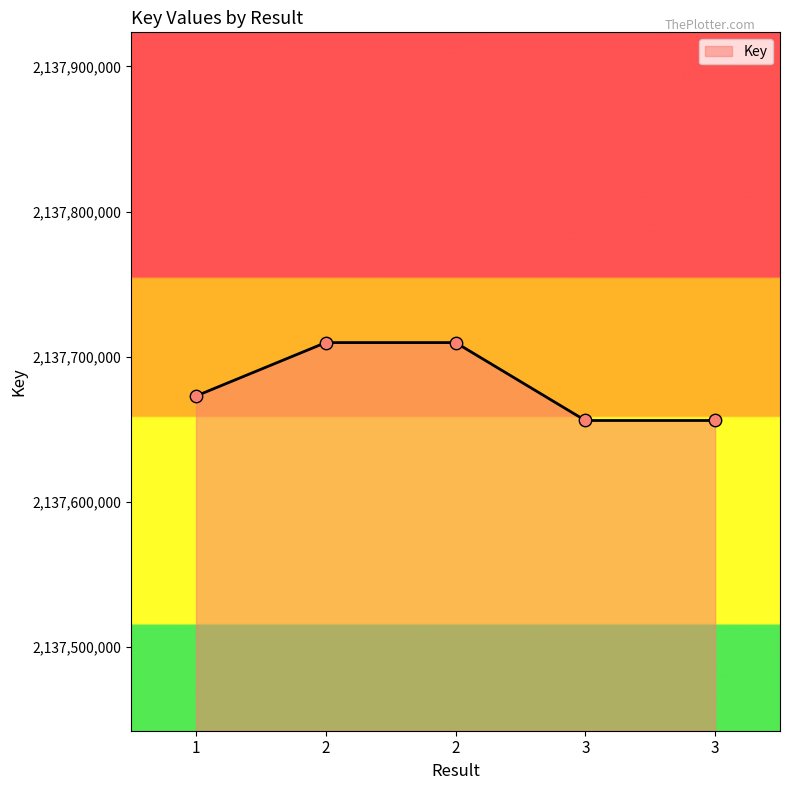

How many distinct data groups are displayed?

1